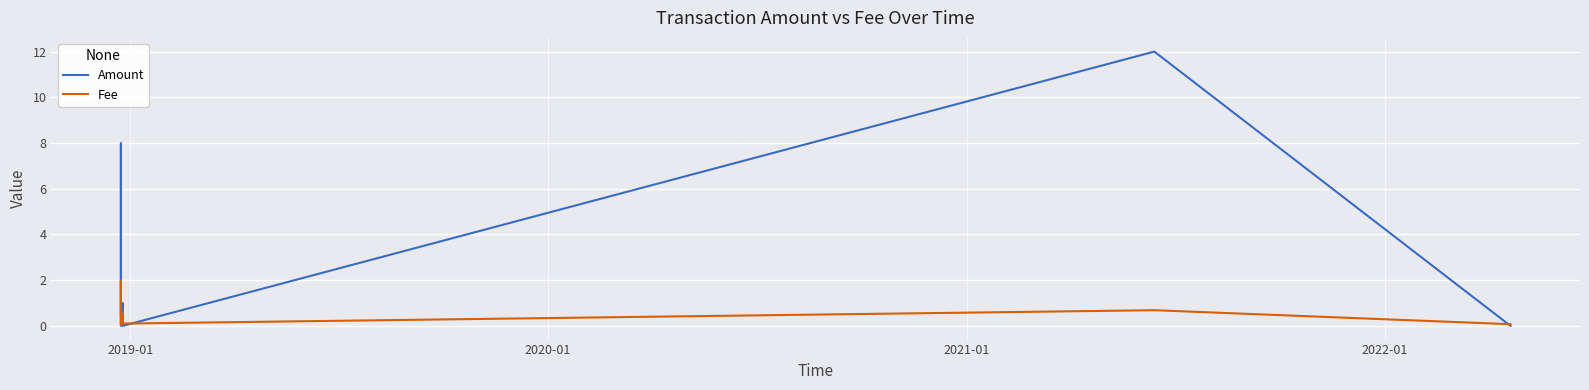

What is the difference between the maximum and minimum values in the Fee series?

2.0